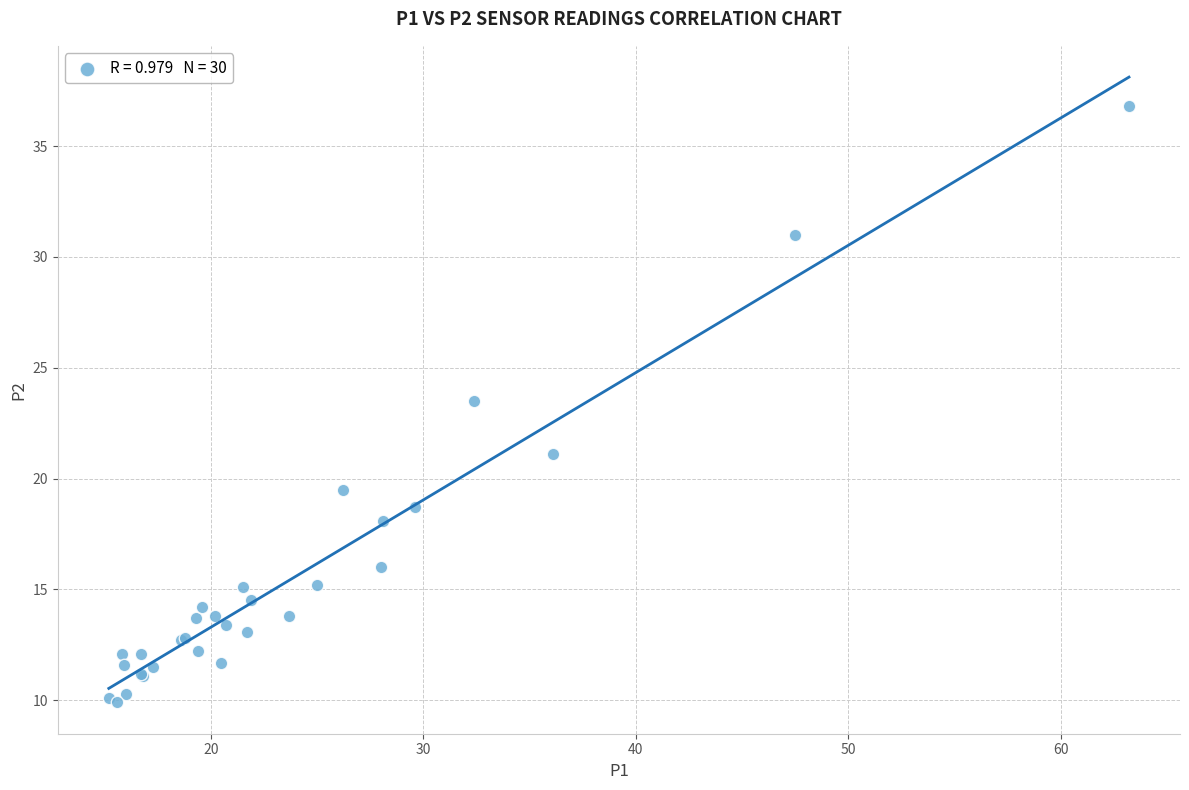

What Y value in the scatter plot is closest to 23?

23.5